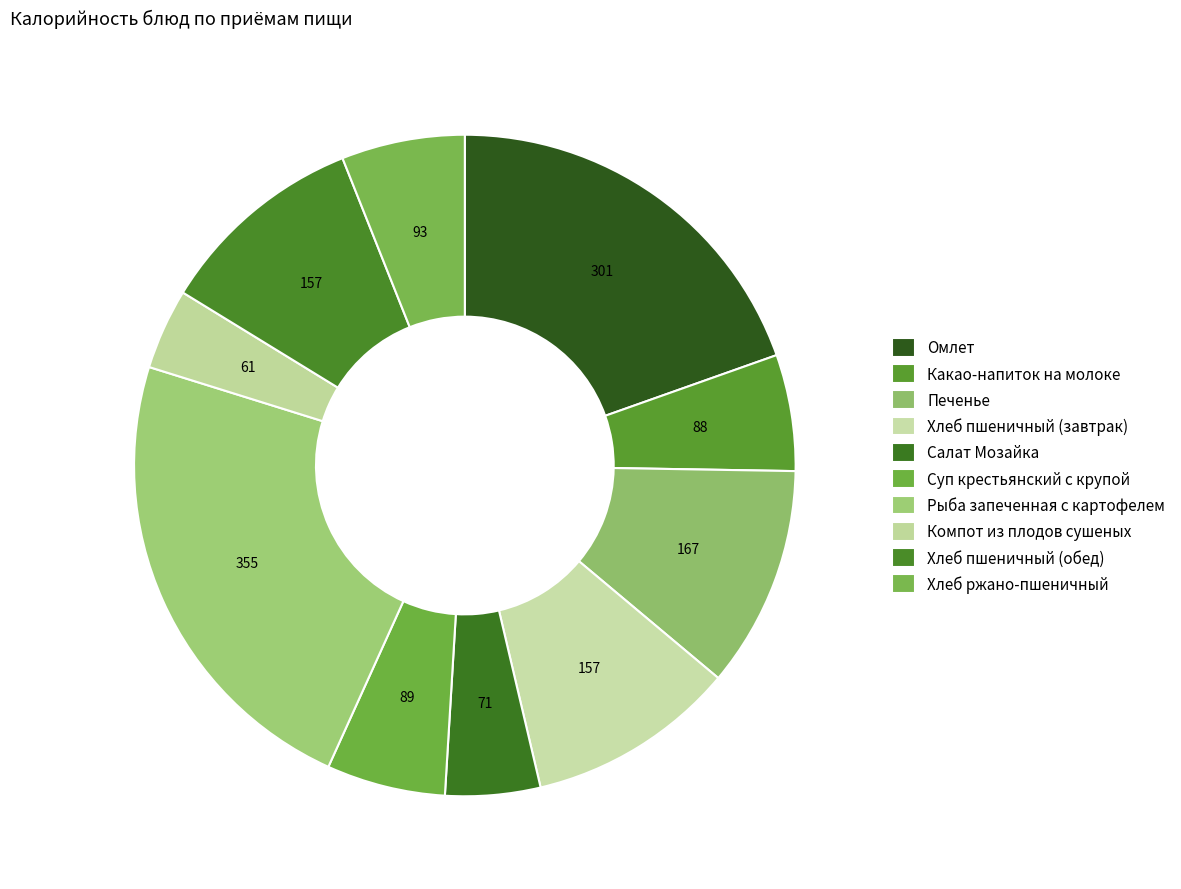

How many segments does this pie chart have?

10